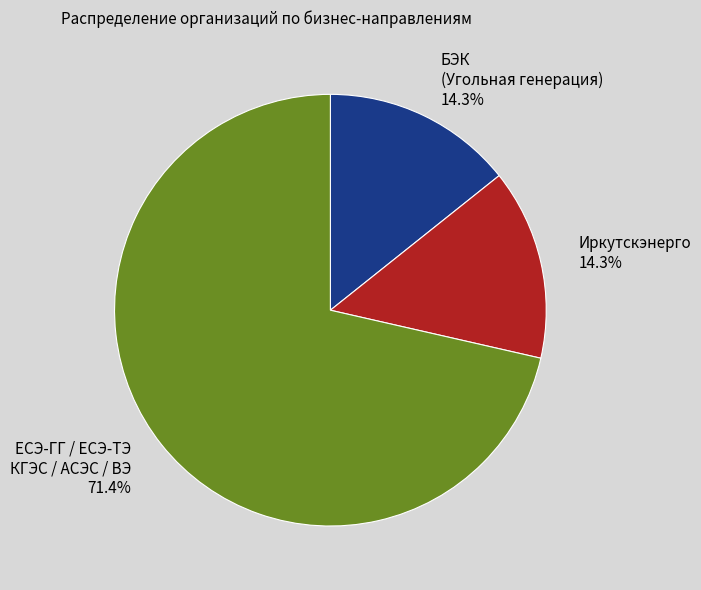

Which category has the biggest portion of the pie?

ЕСЭ-ГГ / ЕСЭ-ТЭ КГЭС / АСЭС / ВЭ